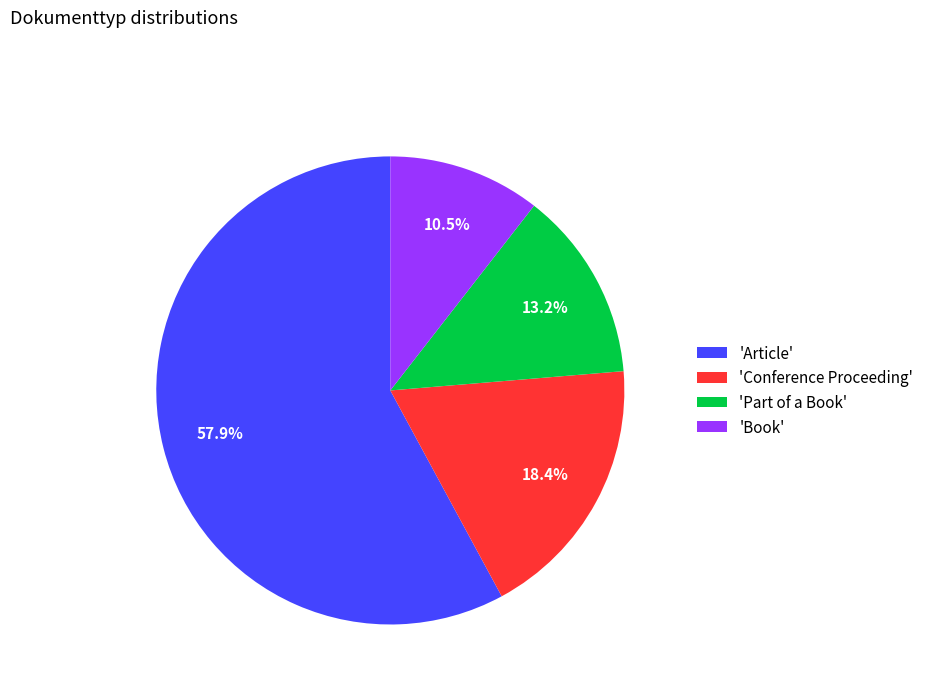

What percentage do 'Part of a Book' and 'Article' together represent?

71.1%